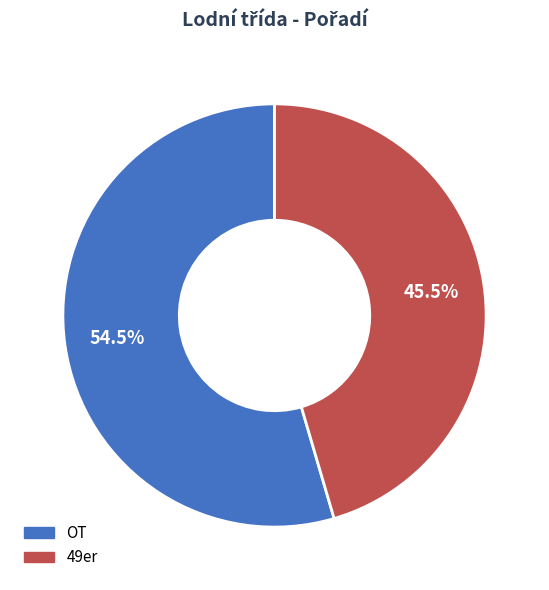

Count the number of slices in the pie.

2